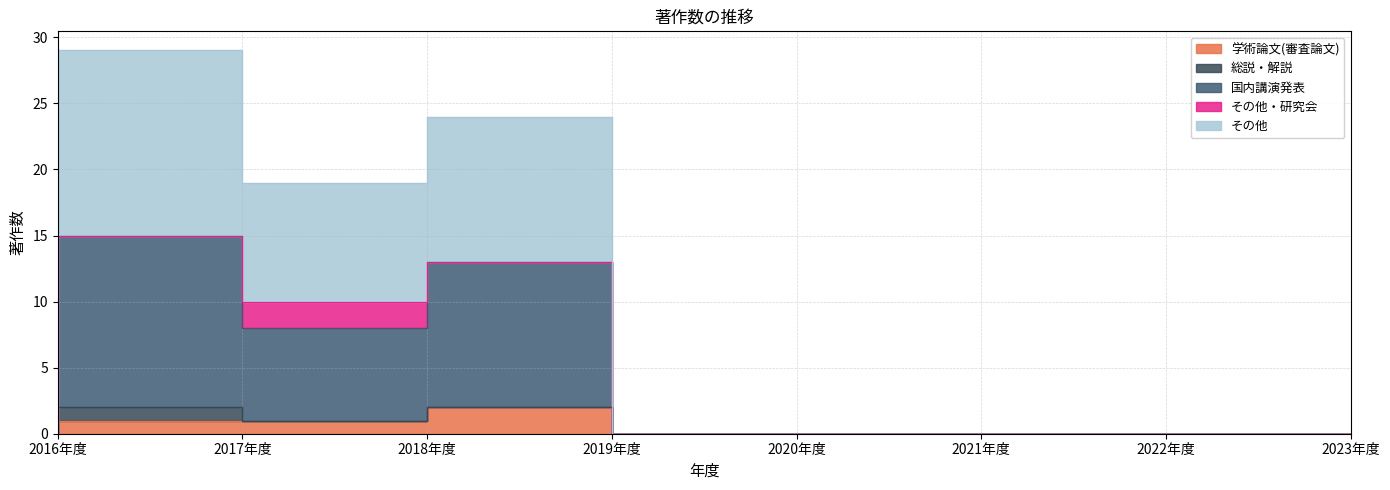

The 国内講演発表 series shows 8 at 2018年度. True or false?

True